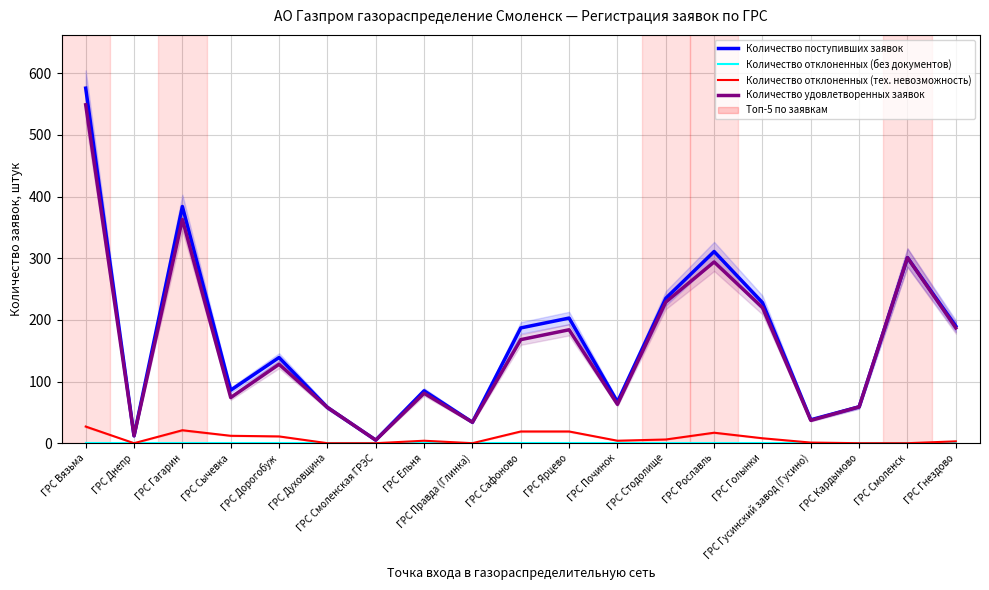

Which series has the widest spread of values?

Количество поступивших заявок